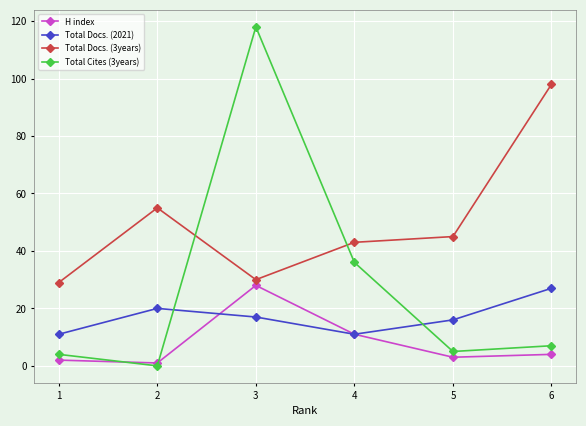

At which label is Total Docs. (3years) closest to 63?

2